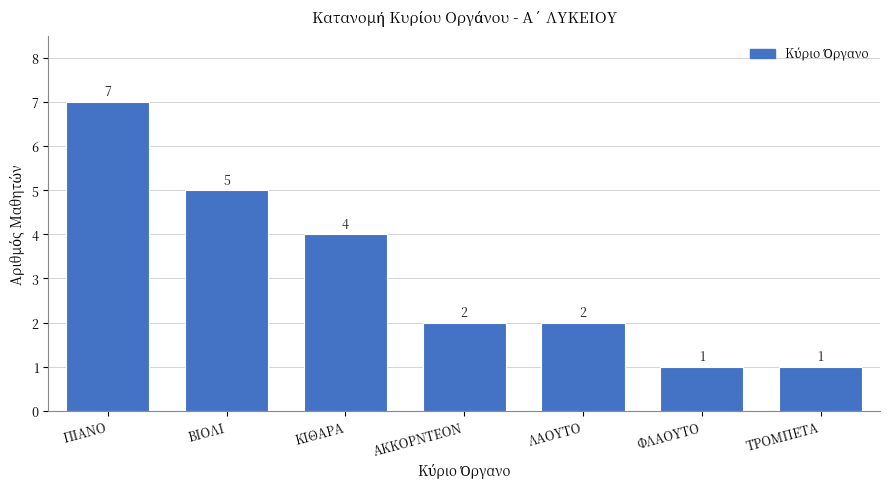

Reading left to right, list all the values displayed in this chart.

ΠΙΑΝΟ=7	ΒΙΟΛΙ=5	ΚΙΘΑΡΑ=4	ΑΚΚΟΡΝΤΕΟΝ=2	ΛΑΟΥΤΟ=2	ΦΛΑΟΥΤΟ=1	ΤΡΟΜΠΕΤΑ=1